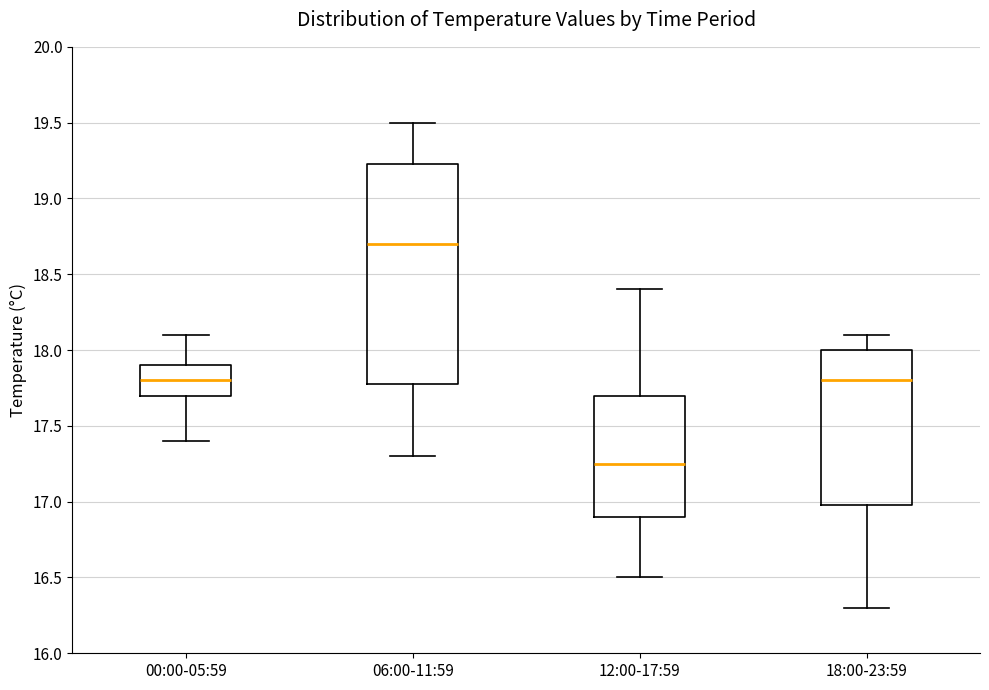

Reading left to right, read every box against the y-axis: the position of its median line, the range the box covers, and the ends of its whiskers. The values are not printed on the chart, so give them approximately, as read against the axis.

00:00-05:59: median 17.80, box 17.70 to 17.90, whiskers 17.40 to 18.10
06:00-11:59: median 18.70, box 17.80 to 19.25, whiskers 17.30 to 19.50
12:00-17:59: median 17.25, box 16.90 to 17.70, whiskers 16.50 to 18.40
18:00-23:59: median 17.80, box 17.00 to 18.00, whiskers 16.30 to 18.10